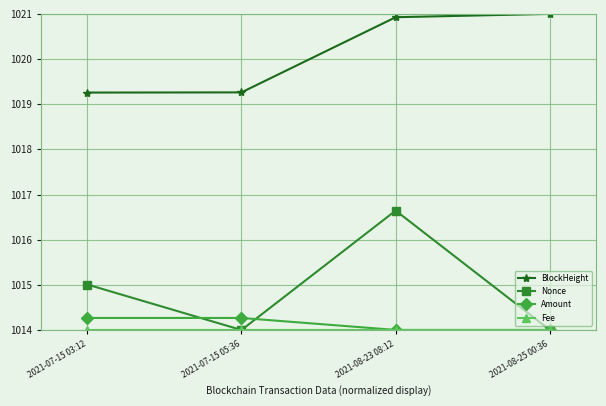

What is the spread (max minus min) of values at 2021-08-25 00:36?

7.0